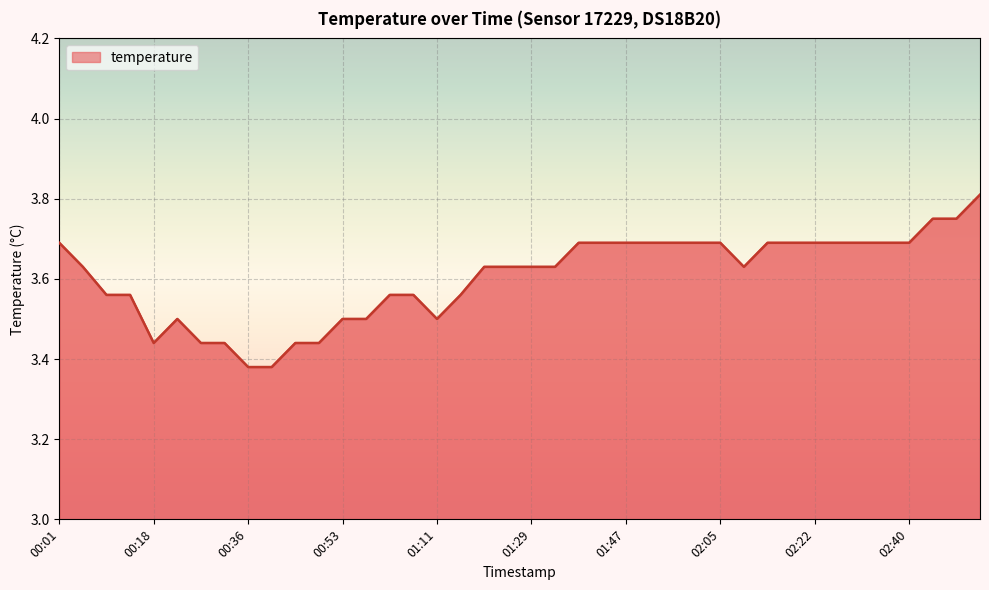

What is the difference between the maximum and minimum values?

0.4